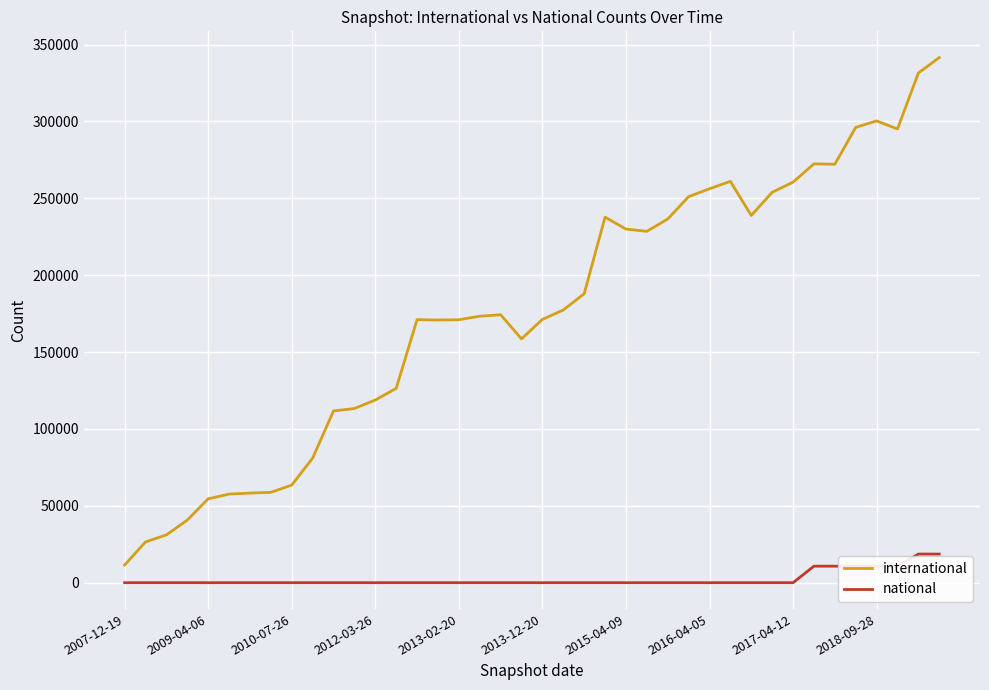

True or false: national and international cross at least once.

False